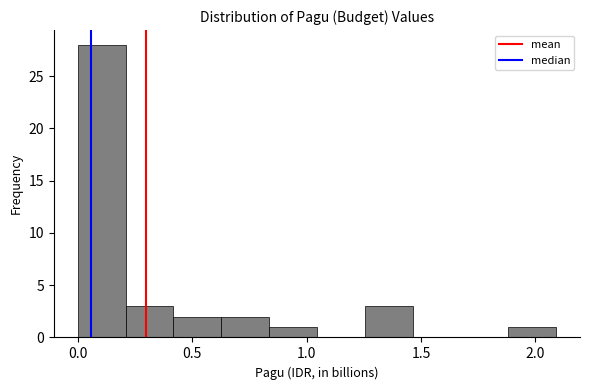

Which range on the x-axis has the tallest bar?

0.00 to 0.20